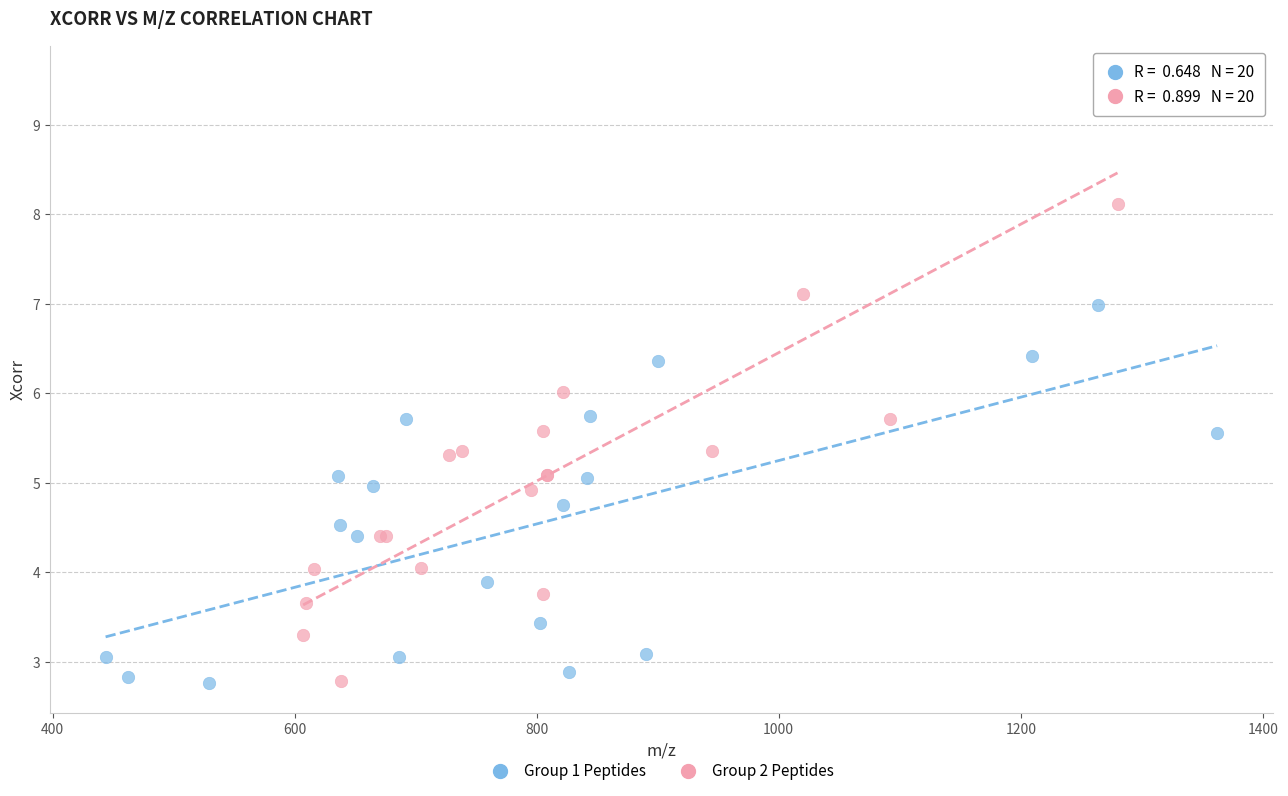

Which series has the largest Y range (max minus min)?

Group 2 Peptides